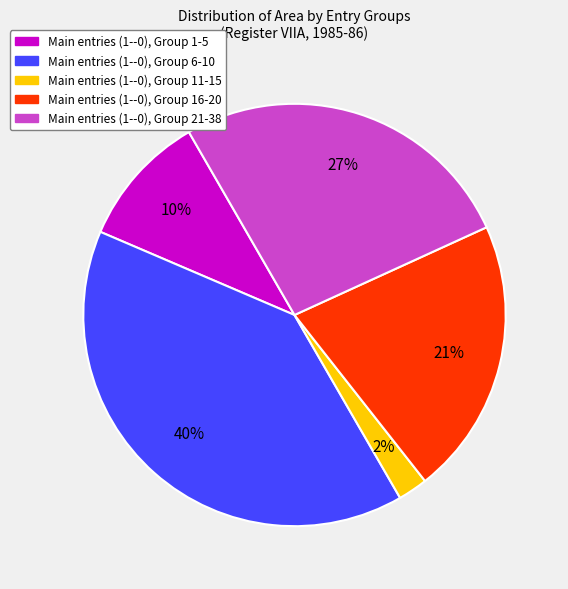

Count the number of slices in the pie.

5